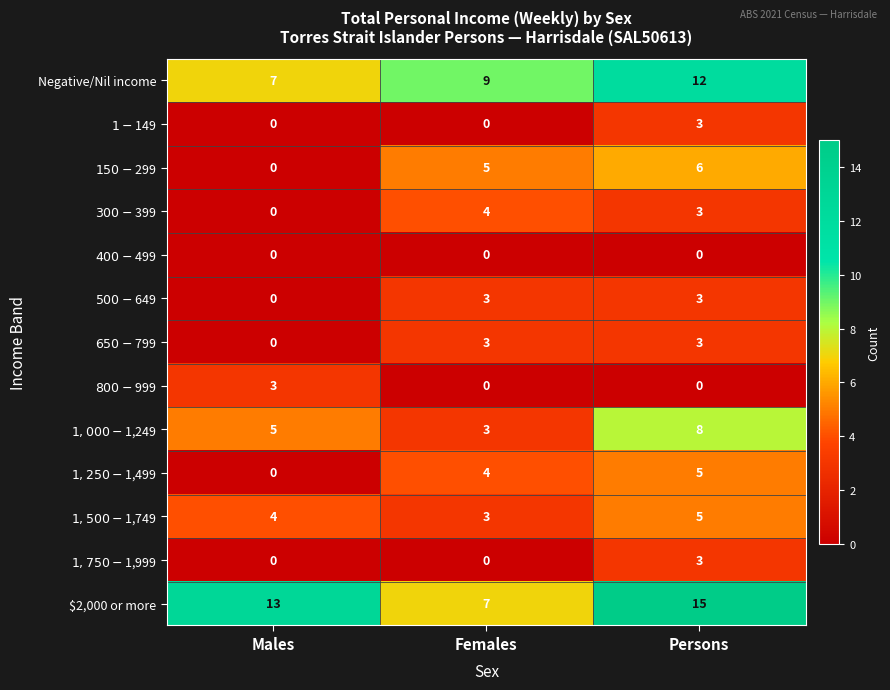

Count the number of data series in this chart.

13